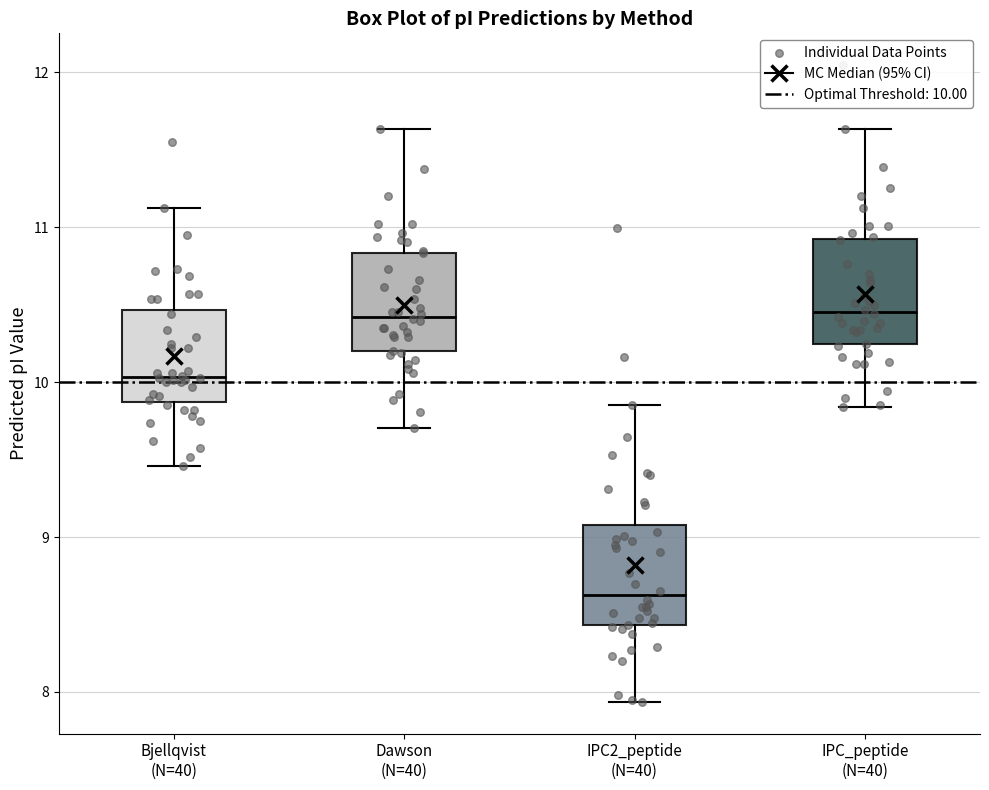

Reading left to right, transcribe this box plot: for each box, give where its median line is, the range the box spans, and where its two whiskers end, as read against the y-axis. The values are not printed on the chart, so give them approximately, as read against the axis.

Bjellqvist (N=40): median 10.0, box 9.9 to 10.5, whiskers 9.5 to 11.1
Dawson (N=40): median 10.4, box 10.2 to 10.8, whiskers 9.7 to 11.6
IPC2_peptide (N=40): median 8.6, box 8.4 to 9.1, whiskers 7.9 to 9.9
IPC_peptide (N=40): median 10.5, box 10.2 to 10.9, whiskers 9.8 to 11.6